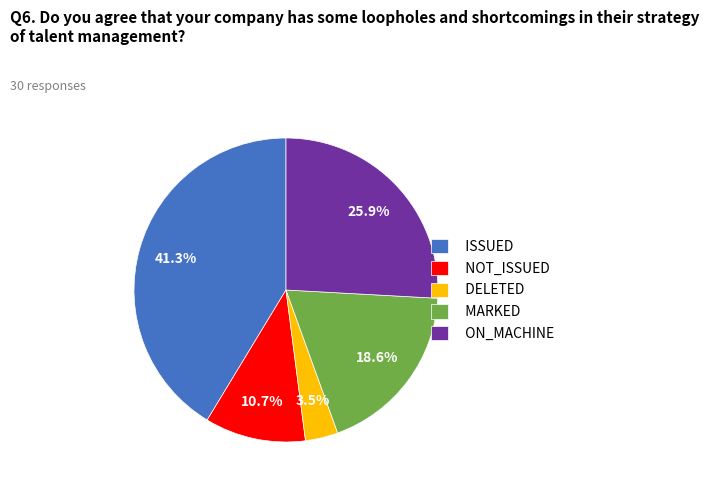

Is there any slice that represents more than half of the pie?

No